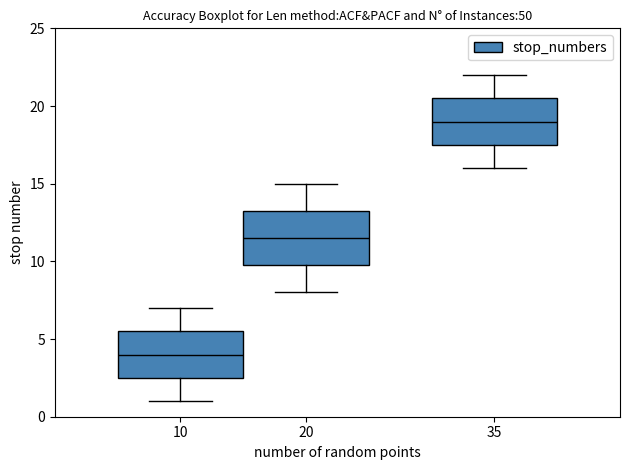

Reading left to right, transcribe this box plot: for each box, give where its median line is, the range the box spans, and where its two whiskers end, as read against the y-axis. The values are not printed on the chart, so give them approximately, as read against the axis.

10: median 4.0, box 2.5 to 5.5, whiskers 1.0 to 7.0
20: median 11.5, box 10.0 to 13.5, whiskers 8.0 to 15.0
35: median 19.0, box 17.5 to 20.5, whiskers 16.0 to 22.0